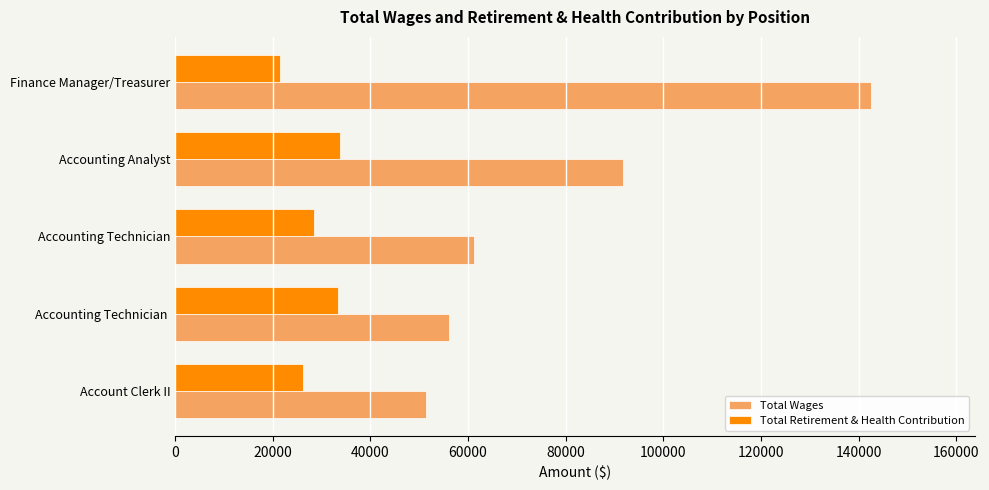

List the series in order of their overall mean, highest first.

Total Wages, Total Retirement & Health Contribution